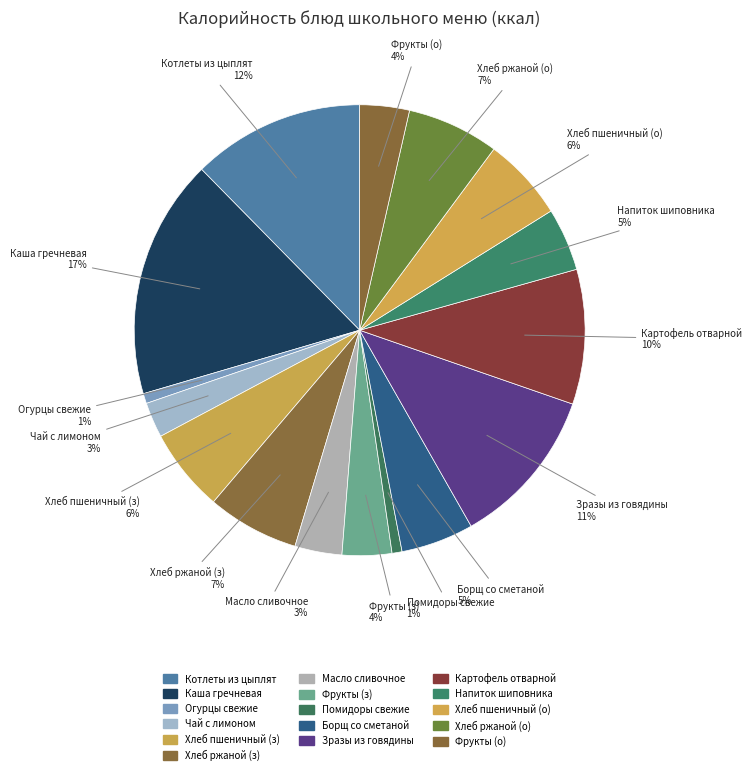

Which slice is the smallest?

ОВОЩИ НАТУРАЛЬНЫЕ СВЕЖИЕ (огурцы)